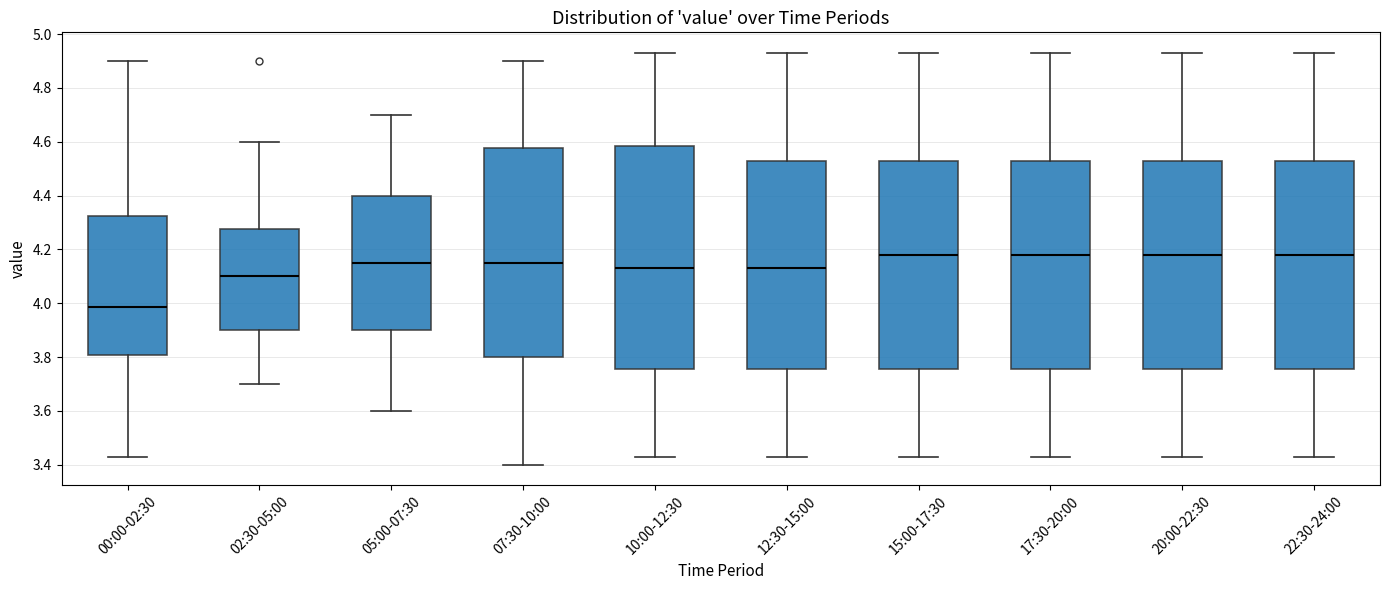

Comparing the boxes themselves (not the whiskers), which one is the tallest?

10:00-12:30